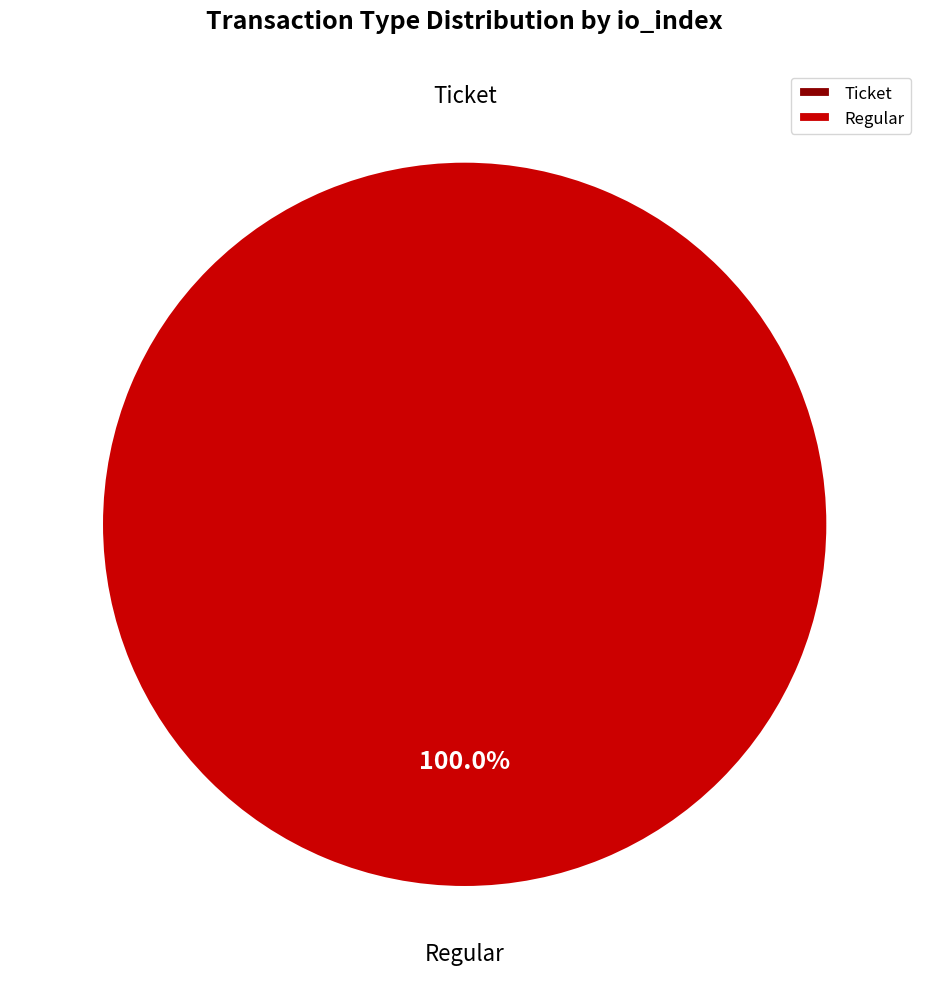

How many slices are in this pie chart?

2